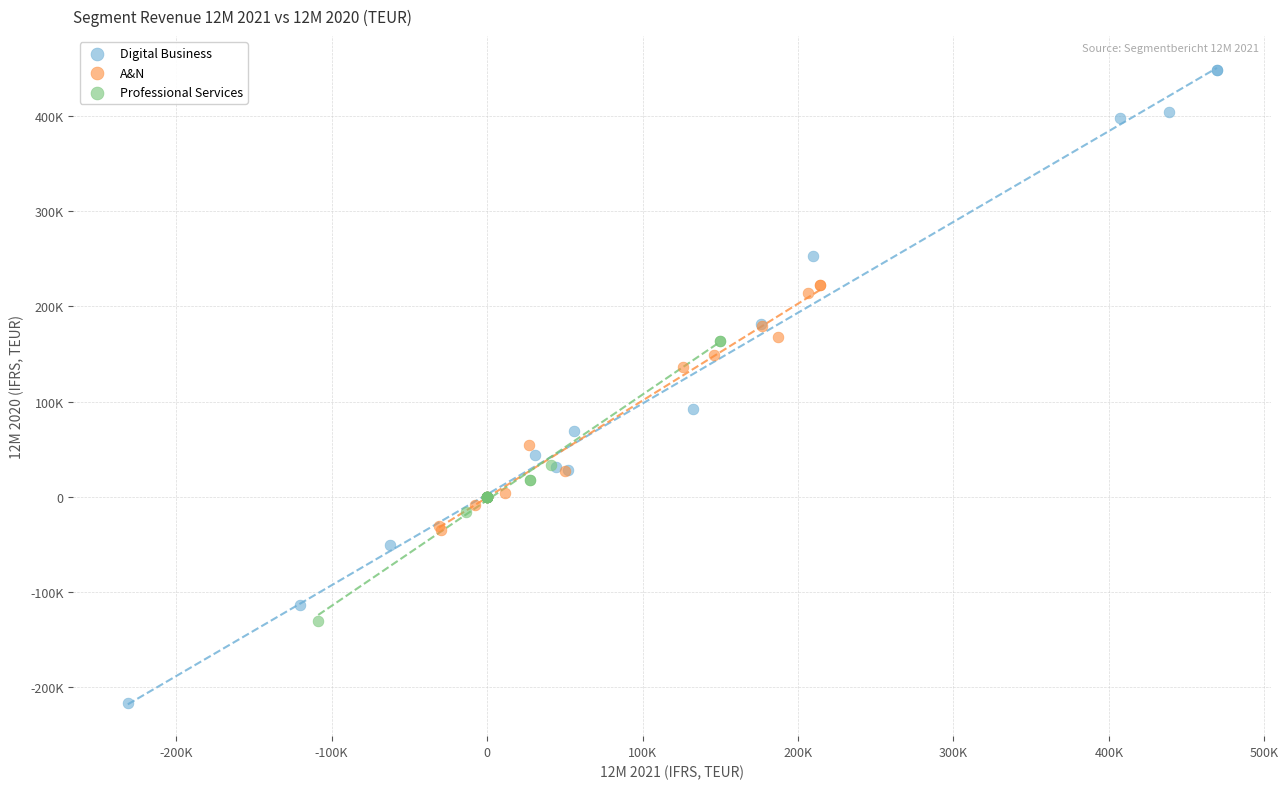

Which series has the largest Y range (max minus min)?

Digital Business